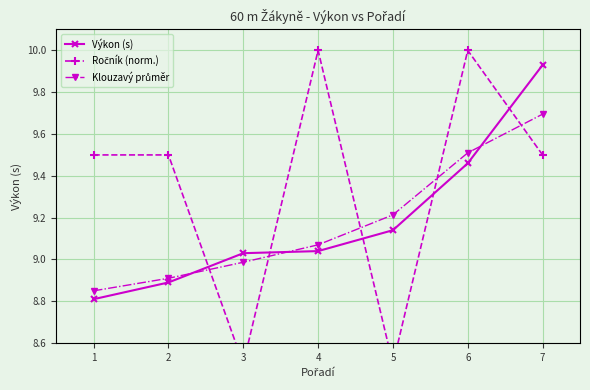

The value of Výkon (s) at 3 is 16.1. True or false?

False